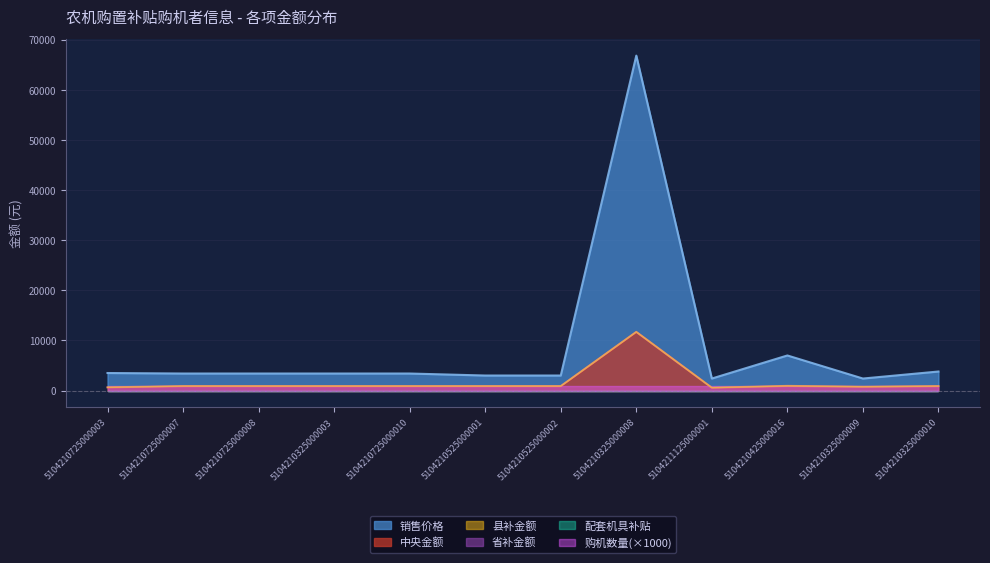

Which category has the highest value in the 购机数量 series?

5104210725000003